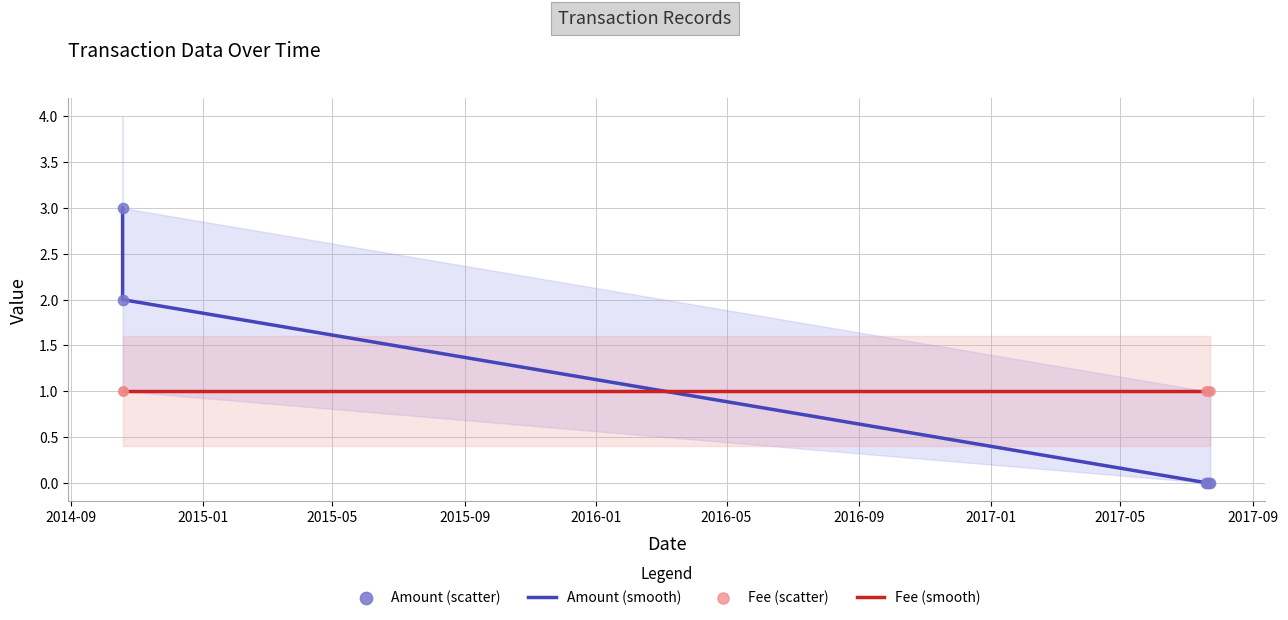

True or false: Fee (smooth) and Amount (smooth) cross at least once.

True